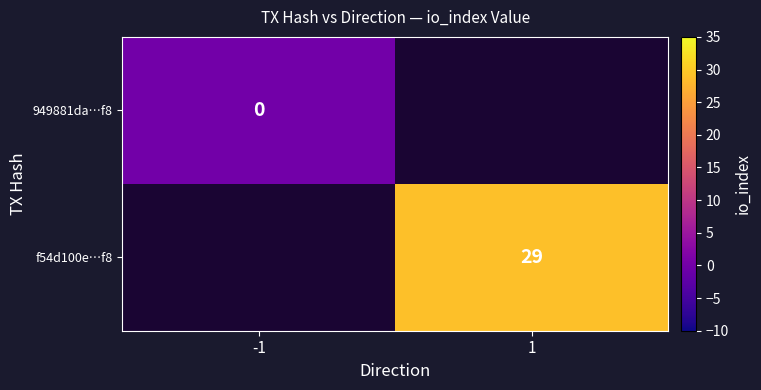

True or false: f54d100e…f8 has a value of 29 at 1.

True